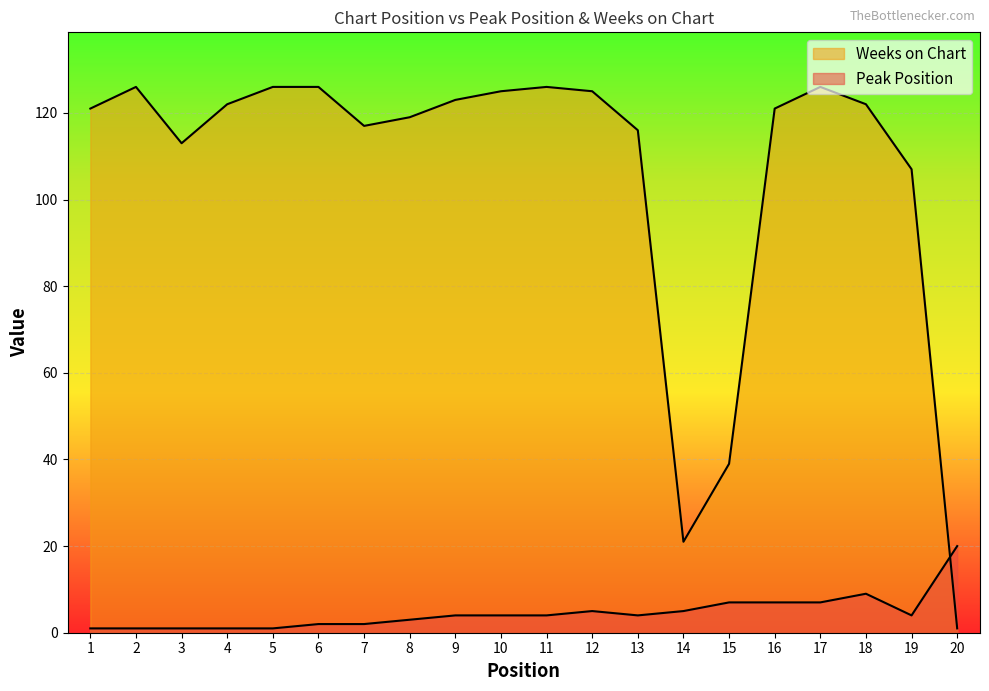

True or false: Weeks on Chart has a value of 30 at 14.

False